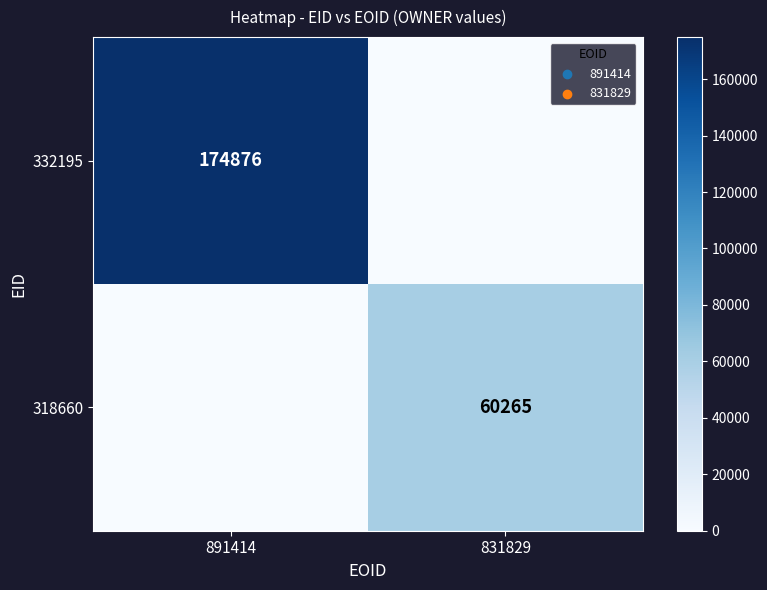

What is the total value across all series at 891414?

174876